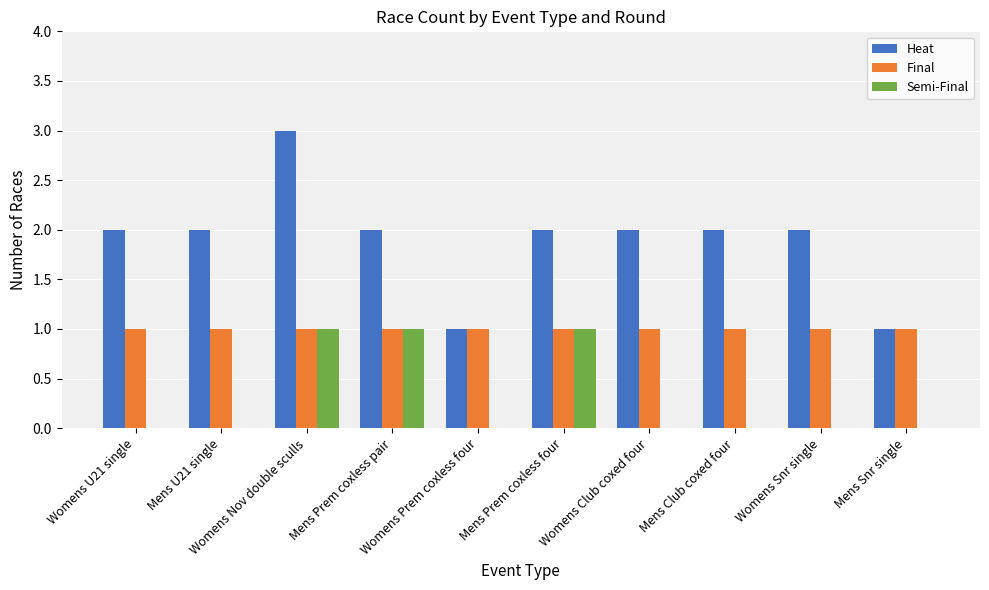

Which series has the largest range (max minus min)?

Heat